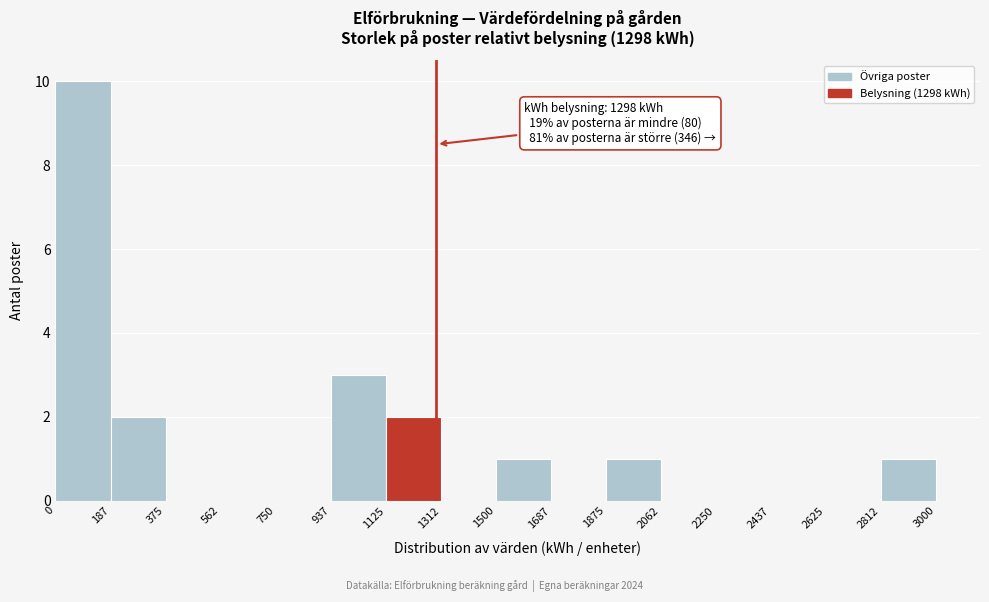

Which range on the x-axis has the tallest bar?

0 to 187